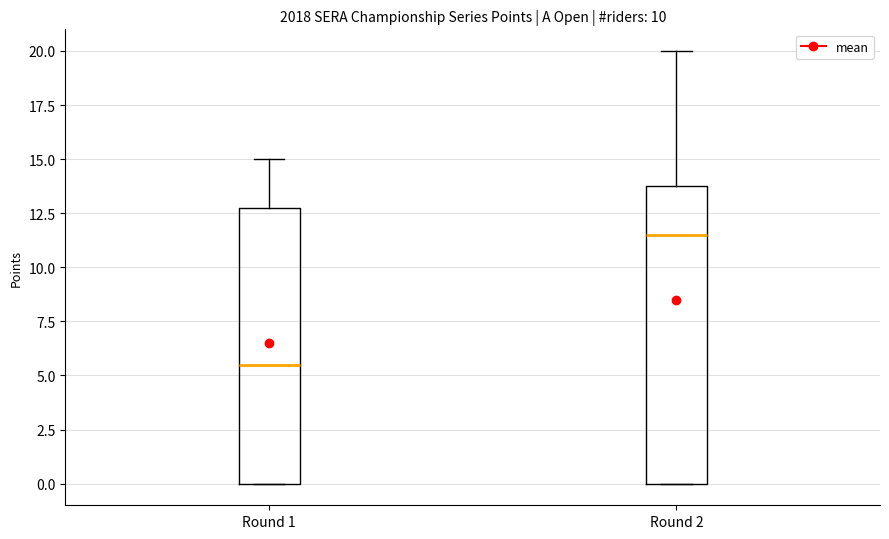

Reading left to right, read every box against the y-axis: the position of its median line, the range the box covers, and the ends of its whiskers. The values are not printed on the chart, so give them approximately, as read against the axis.

Round 1: median 5.5, box 0.0 to 13.0, whiskers 0.0 to 15.0
Round 2: median 11.5, box 0.0 to 14.0, whiskers 0.0 to 20.0